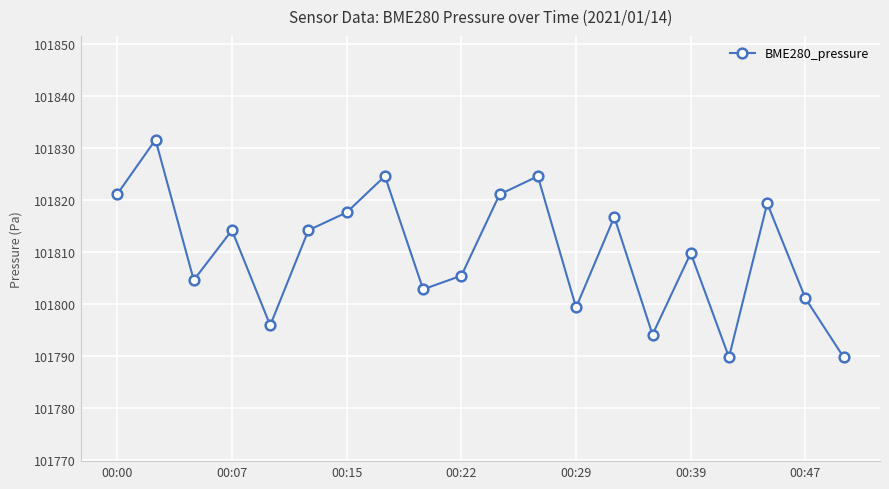

What is the greatest value displayed?

101831.6